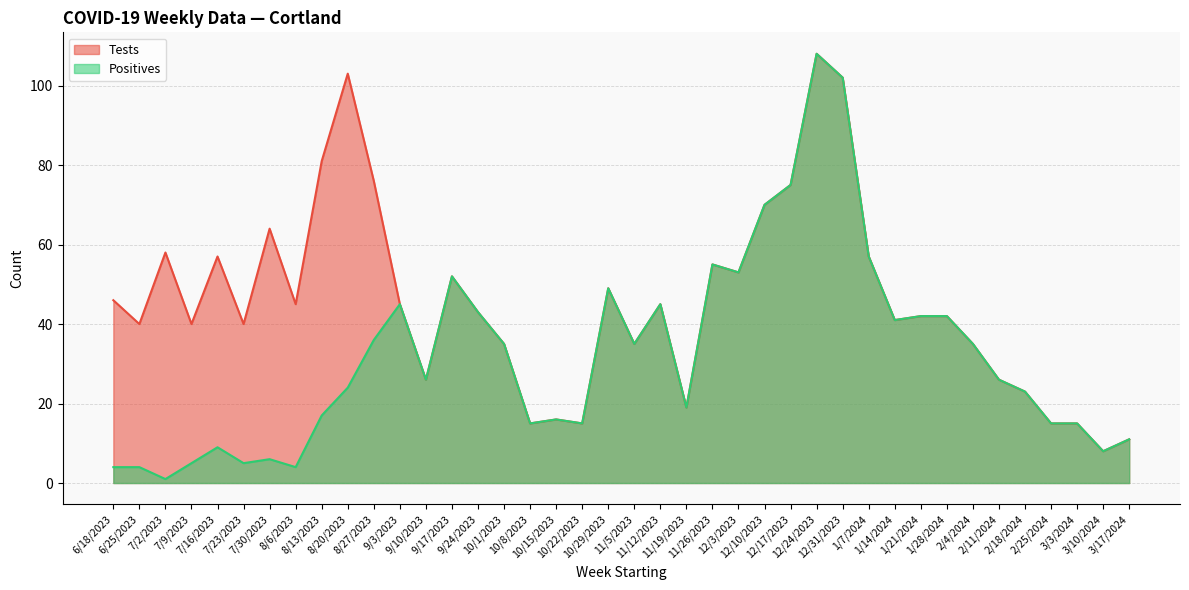

What is the approximate value of Tests at 9/3/2023?

45